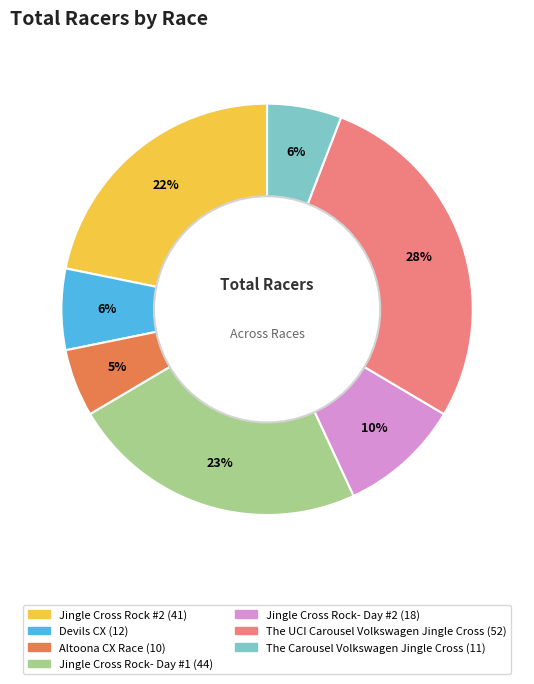

How many slices are in this pie chart?

7